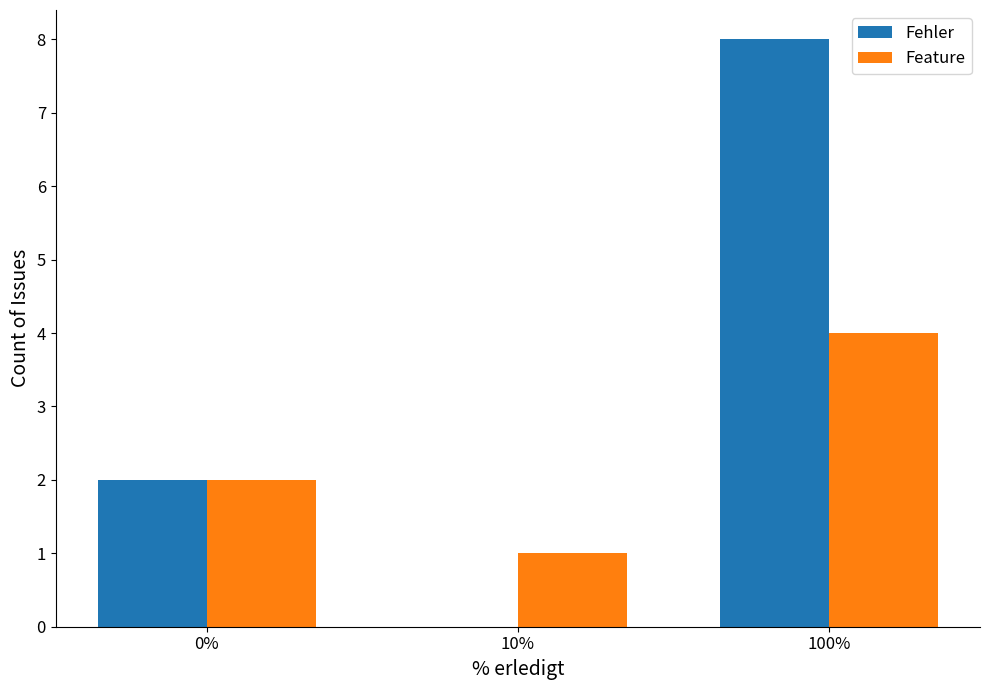

What is the average value of the Fehler series?

3